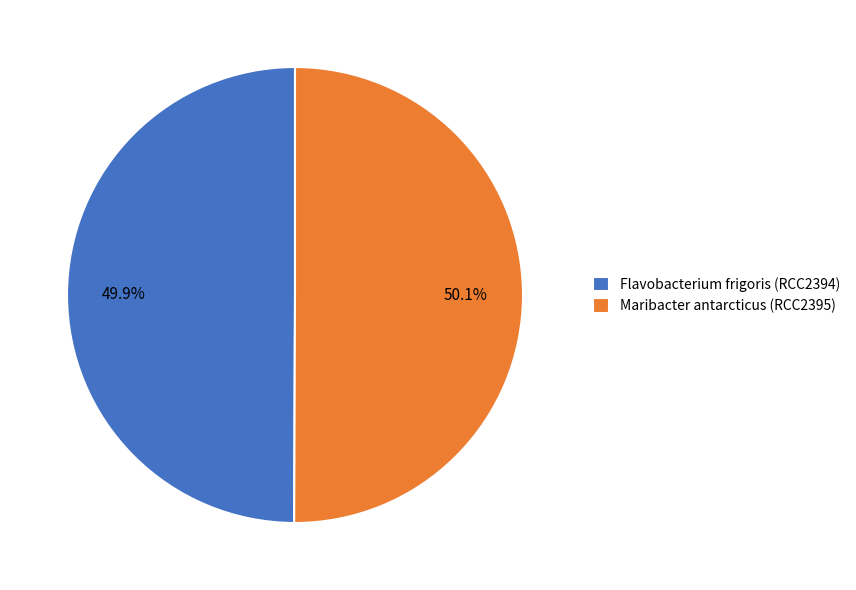

Combined, what portion of the pie is Maribacter antarcticus (RCC2395) and Flavobacterium frigoris (RCC2394)?

100.0%